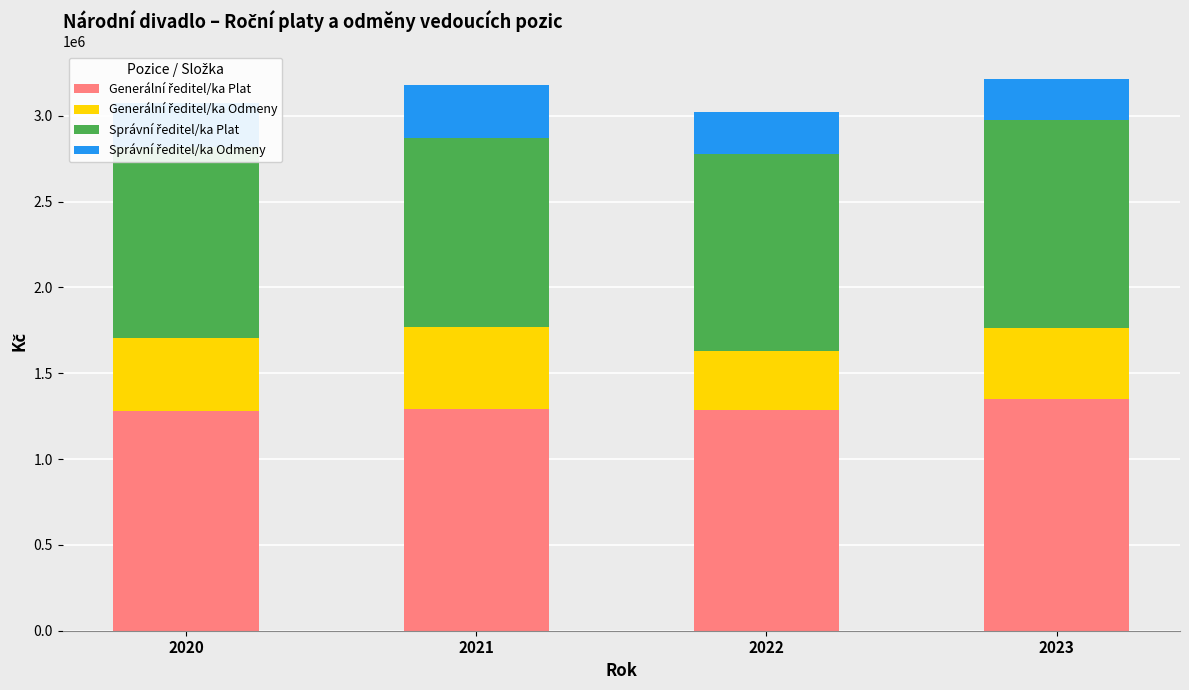

What is the total value across all series at 2021?

3176887